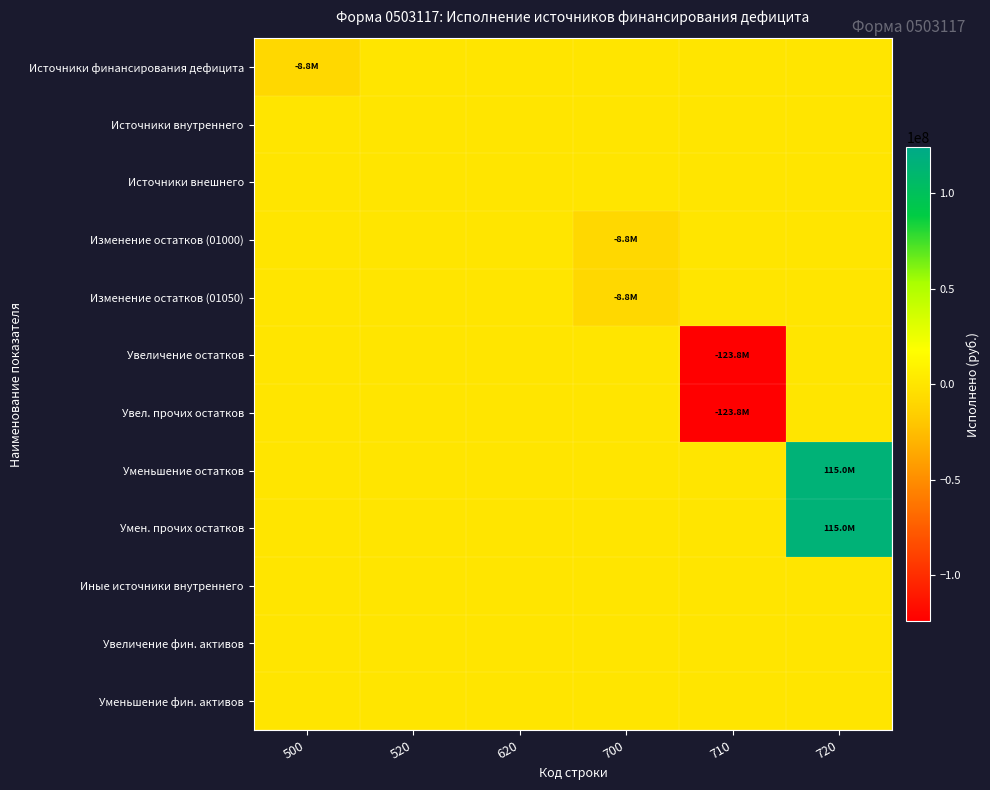

What is the total value across all series at 710?

-247627320.1